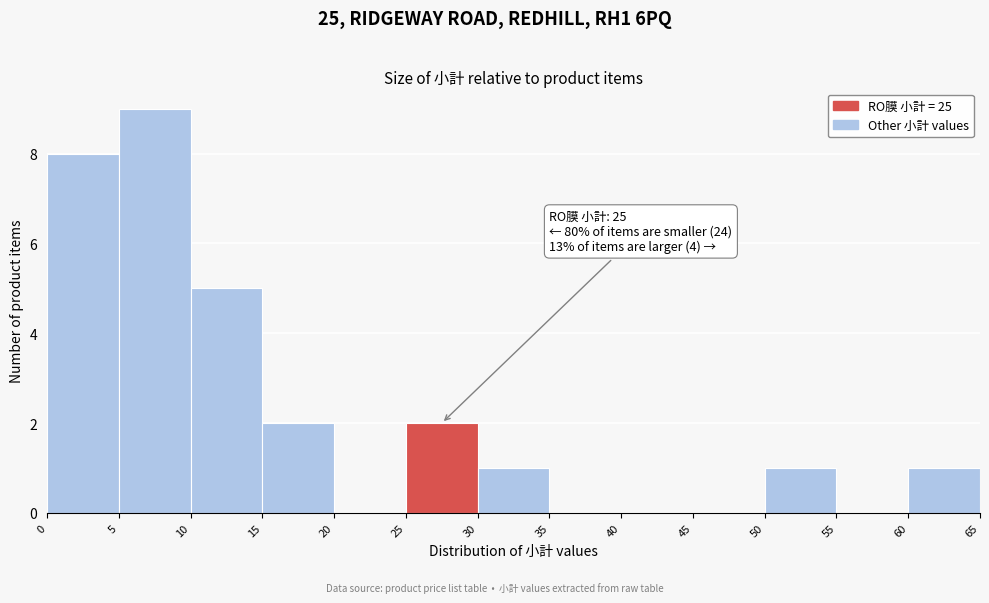

Over which range of the x-axis is the bar tallest?

5 to 10